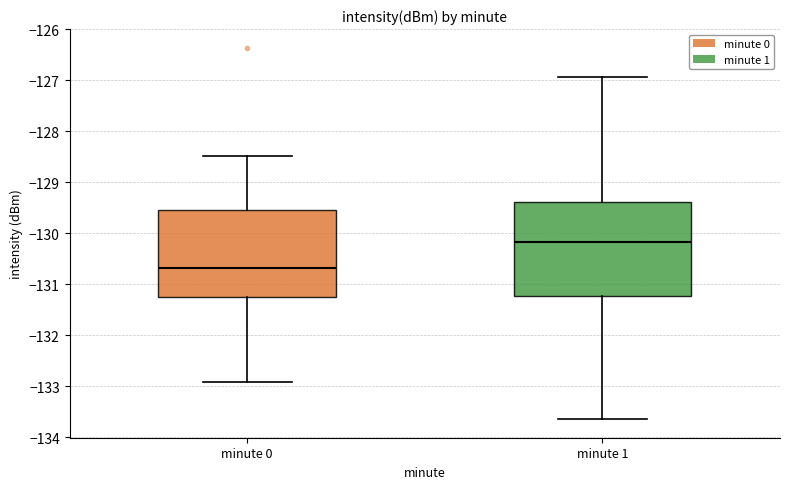

Which box's median line is the highest?

minute 1